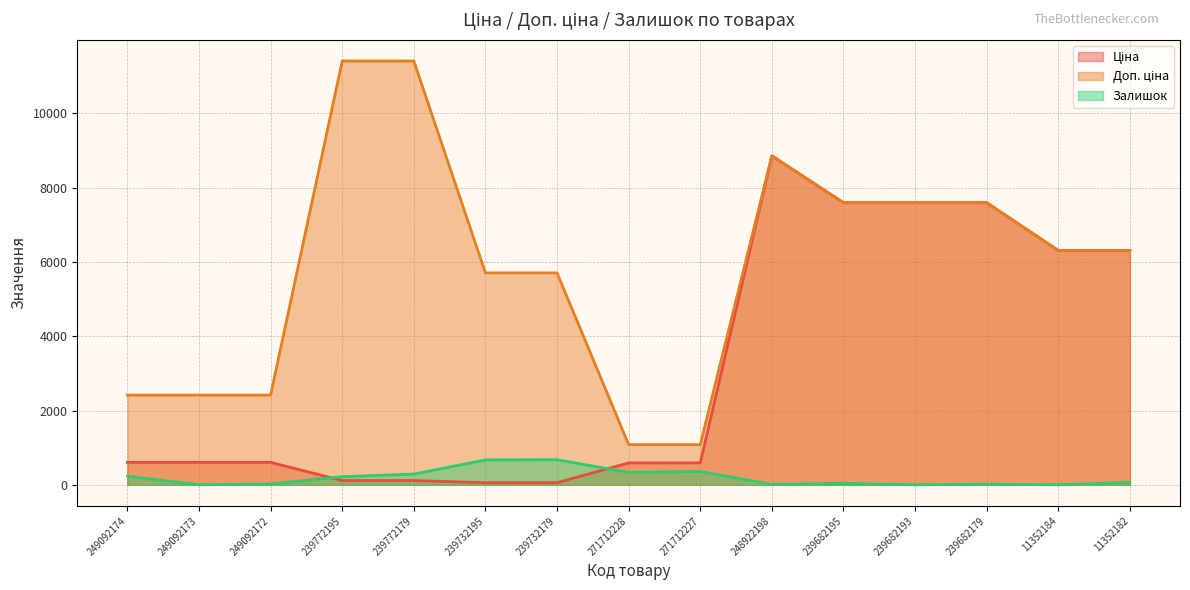

What is the label of the 8th point from the left?

271712228